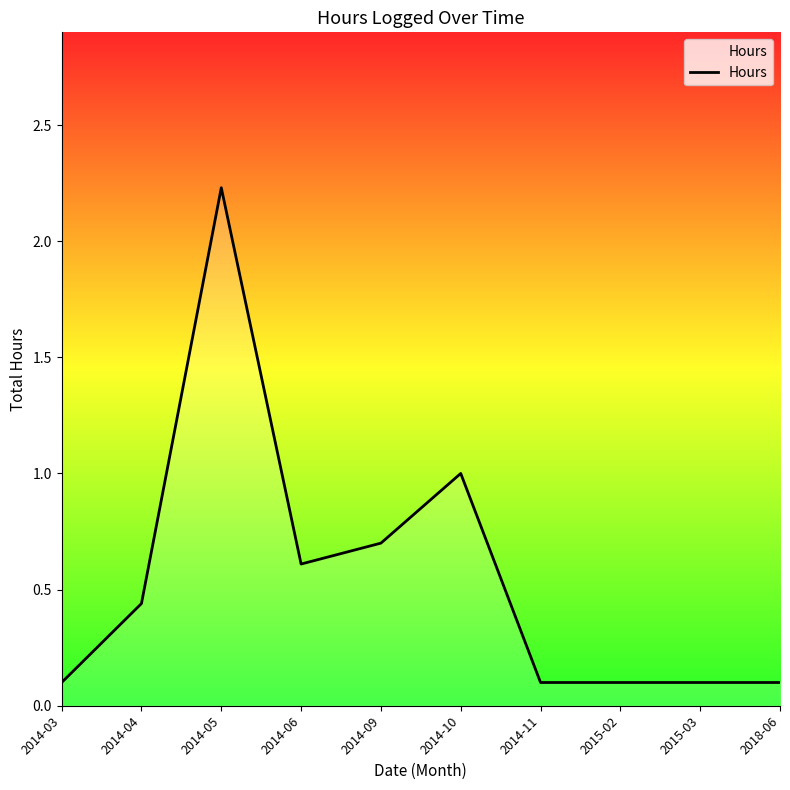

True or false: the data shows 0.1 at 2014-03.

True